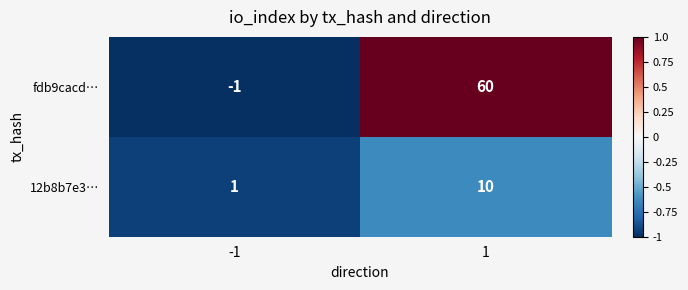

Rank the series by their average value, from highest to lowest.

fdb9cacd…, 12b8b7e3…